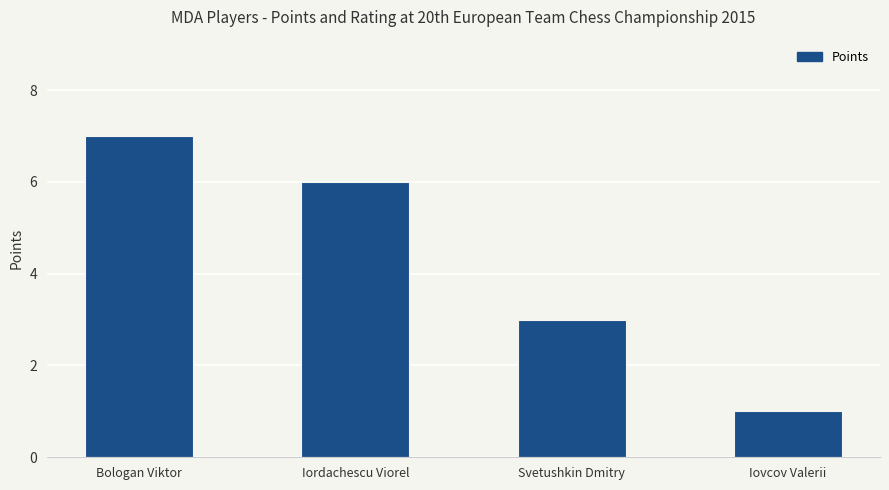

What is the value of the 4th bar from the left?

1